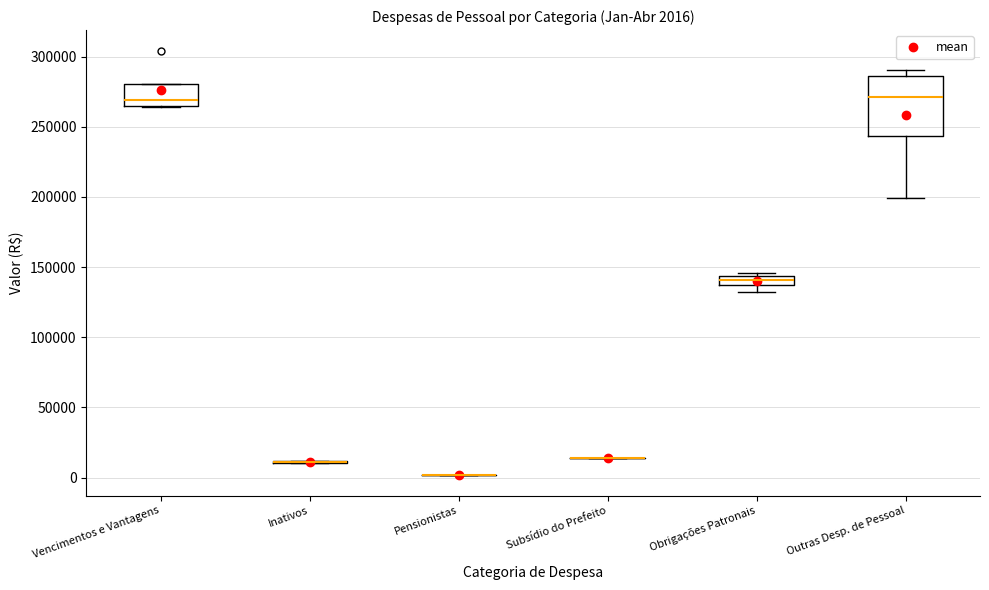

Which box is the tallest, from its lower edge to its upper edge?

Outras Desp. de Pessoal